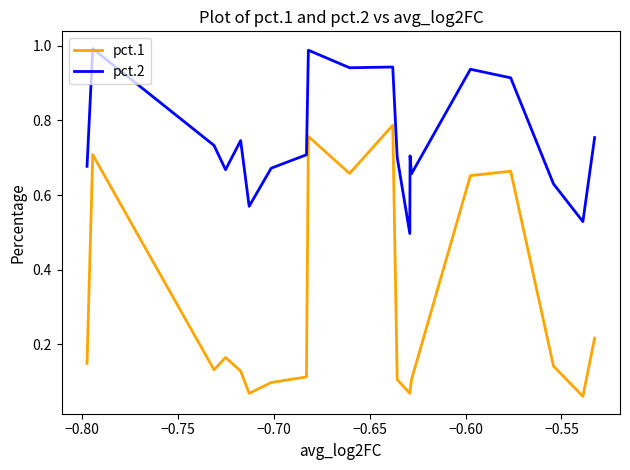

Does the chart have visible grid lines?

No